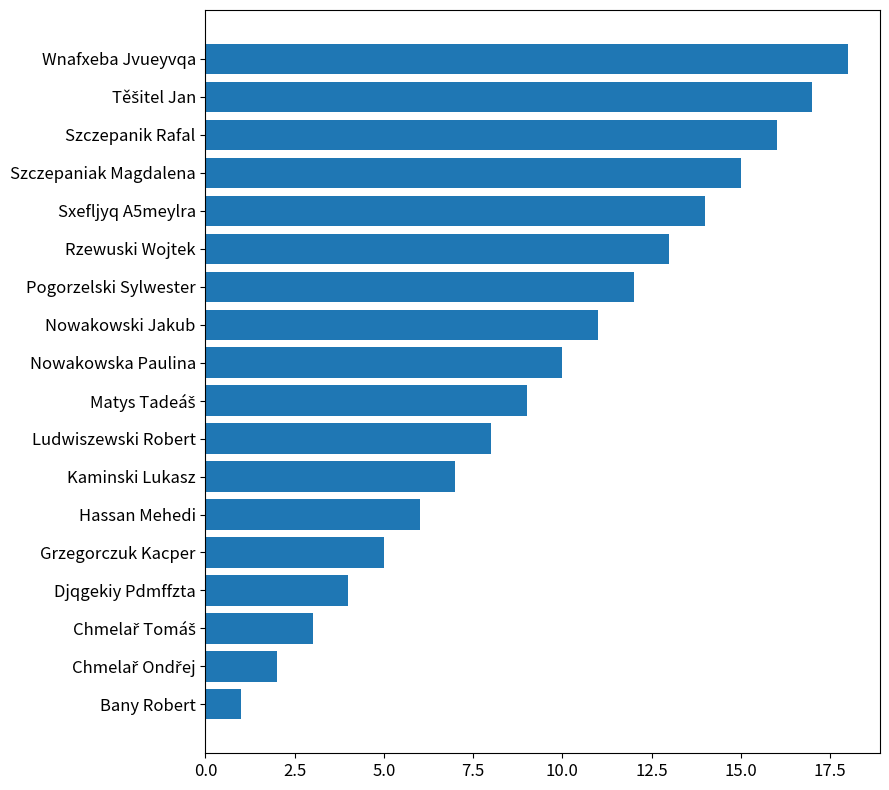

What is the change in value from Pogorzelski Sylwester to Rzewuski Wojtek?

+1